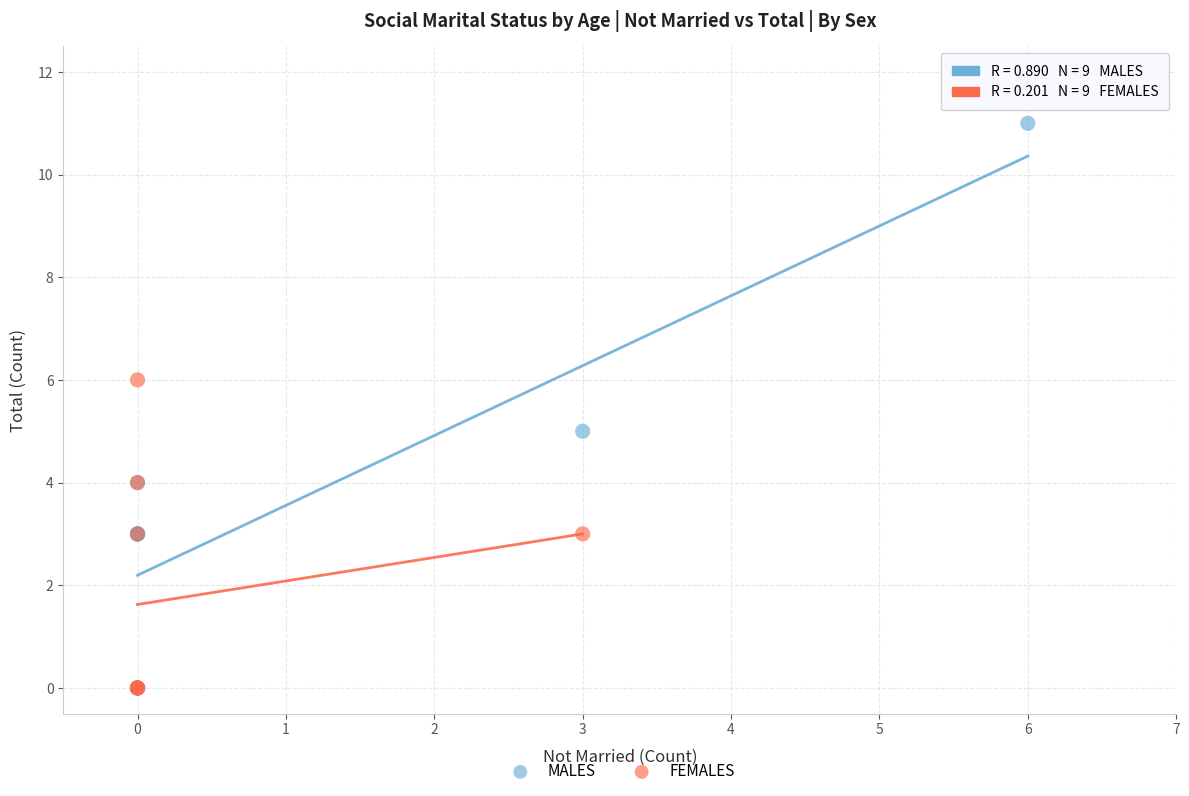

Which series has the widest spread of Y values?

MALES